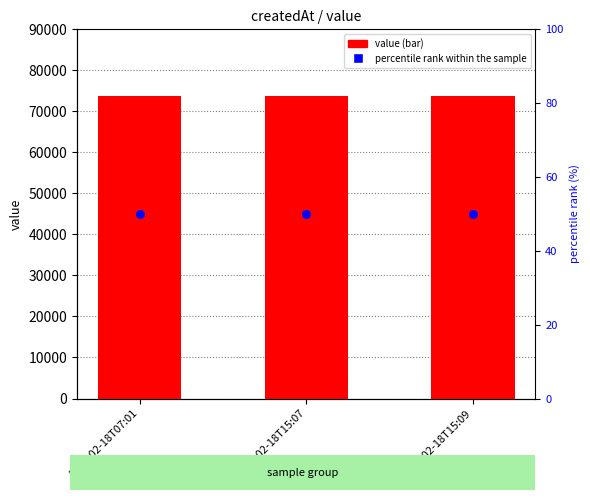

What are all the series names shown in the legend?

value, percentile rank within the sample